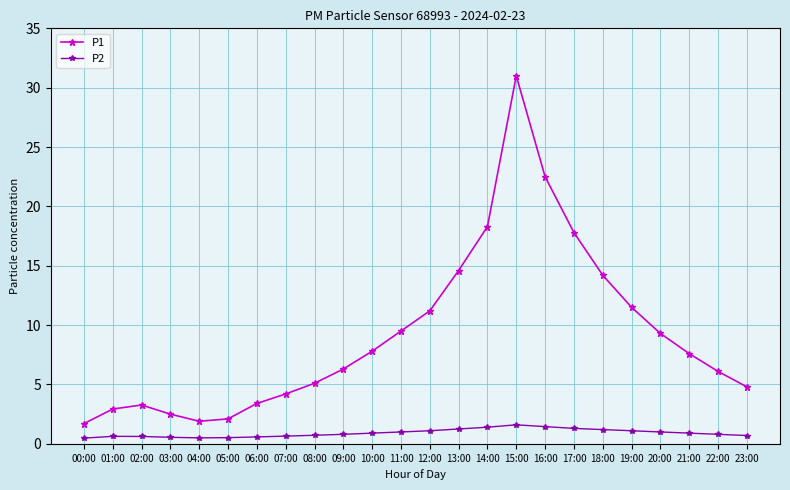

How many series are shown in this chart?

2